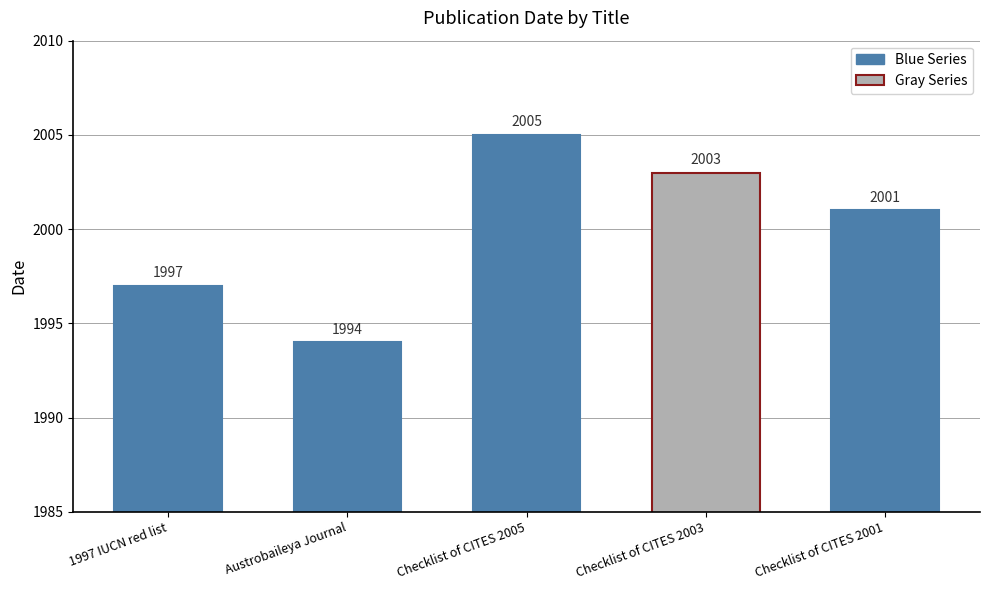

What is the label of the 5th bar from the left?

Checklist of CITES 2001